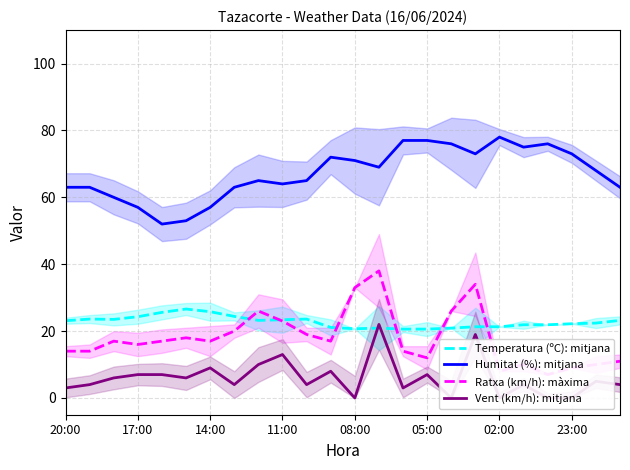

The value of Humitat (%): mitjana at 19 is 75.0. True or false?

True